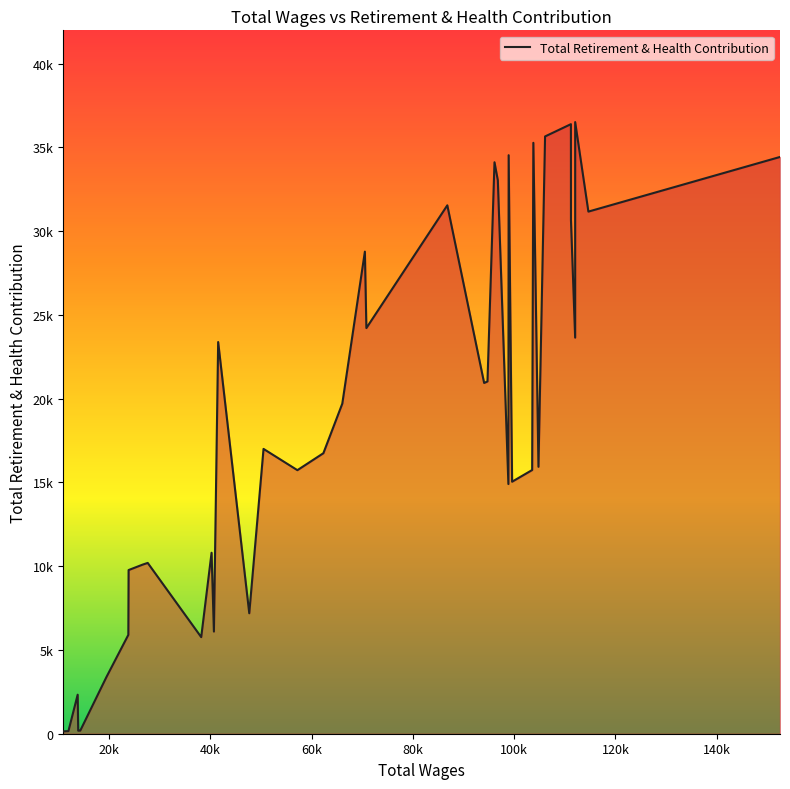

Does the chart have visible grid lines?

No